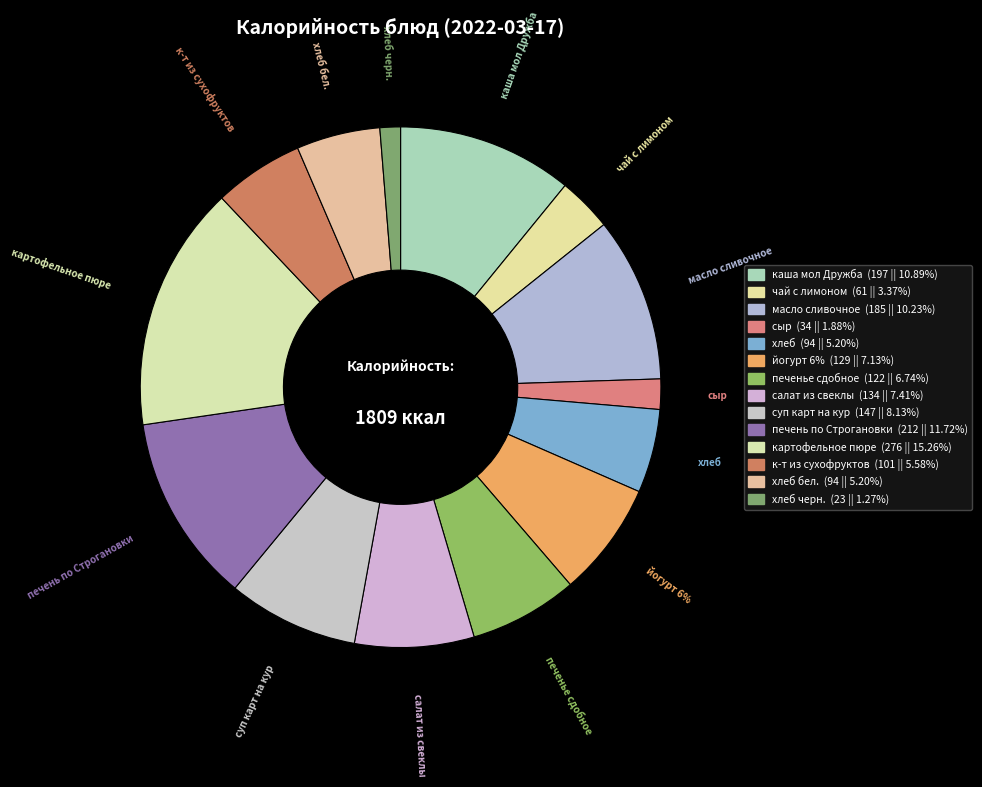

Count the number of slices in the pie.

14